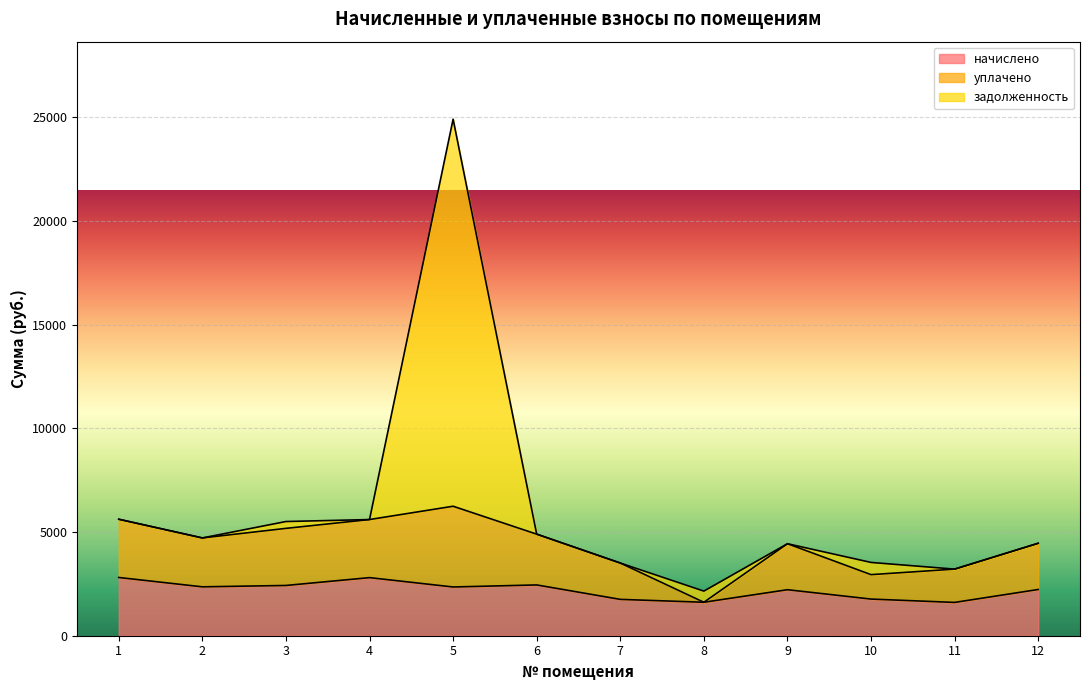

True or false: уплачено has a value of 2357.2 at 2.

True